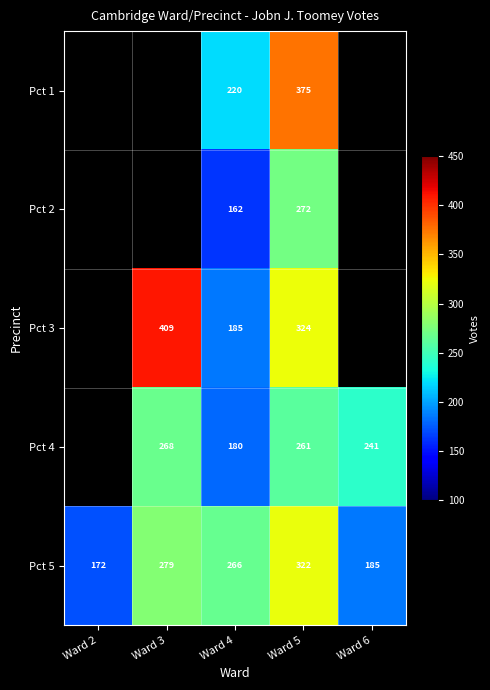

The Pct 4 series shows 47.5 at Ward 4. True or false?

False